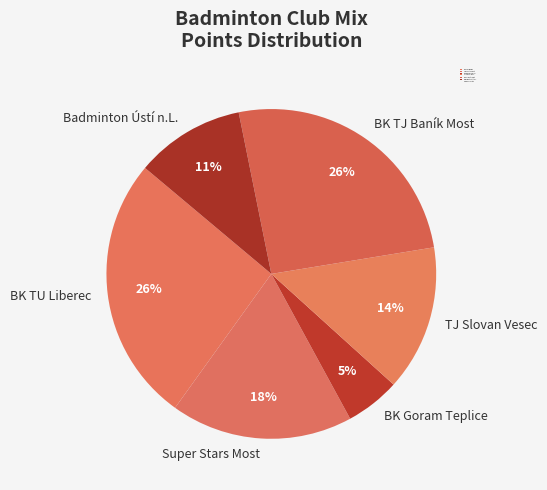

To the nearest percent, what is the average slice percentage?

17%